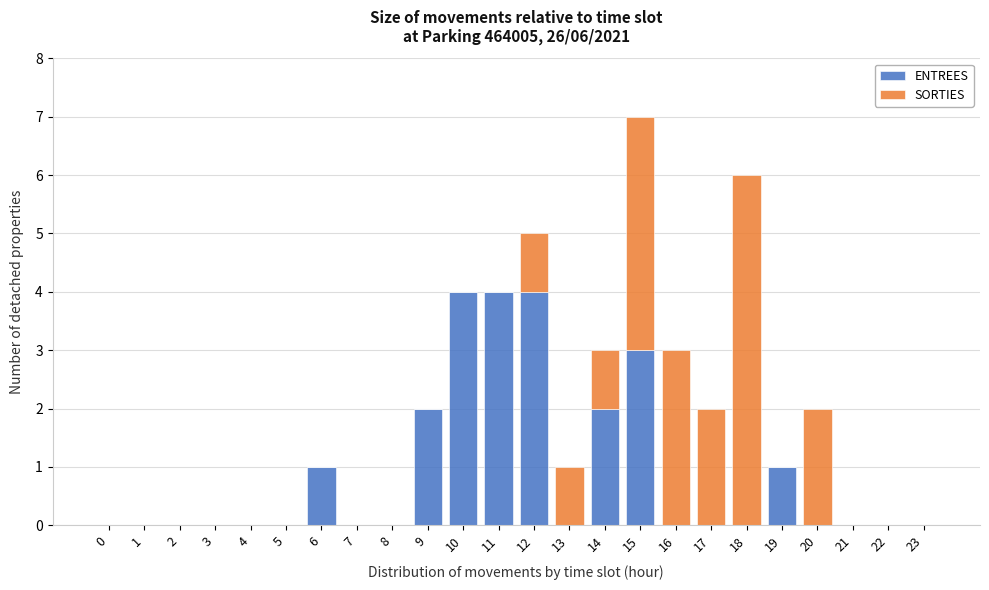

What is the total value across all series at 14?

3